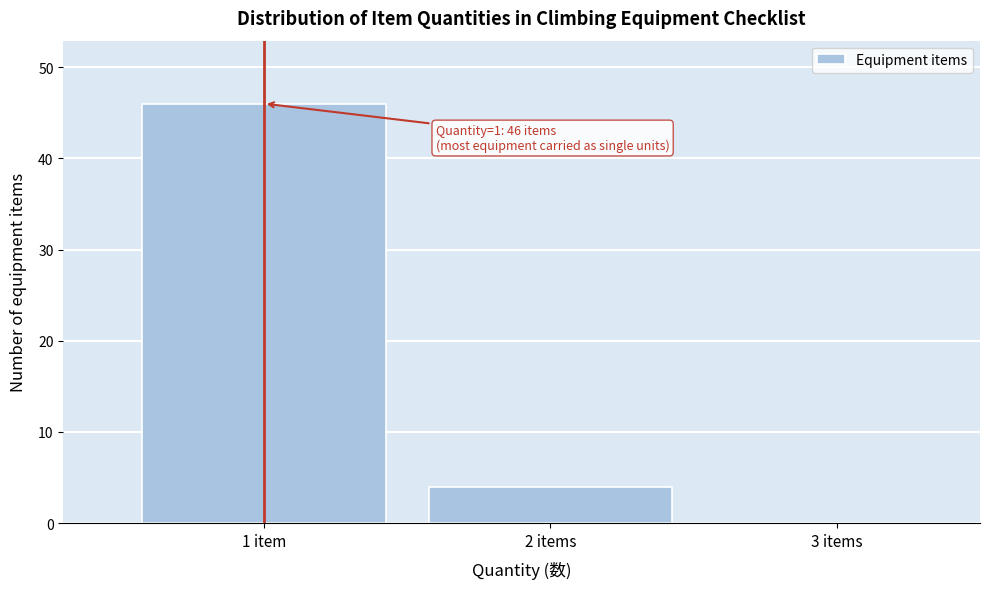

Reading left to right, list all the values displayed in this chart.

1 item=46	2 items=4	3 items=0